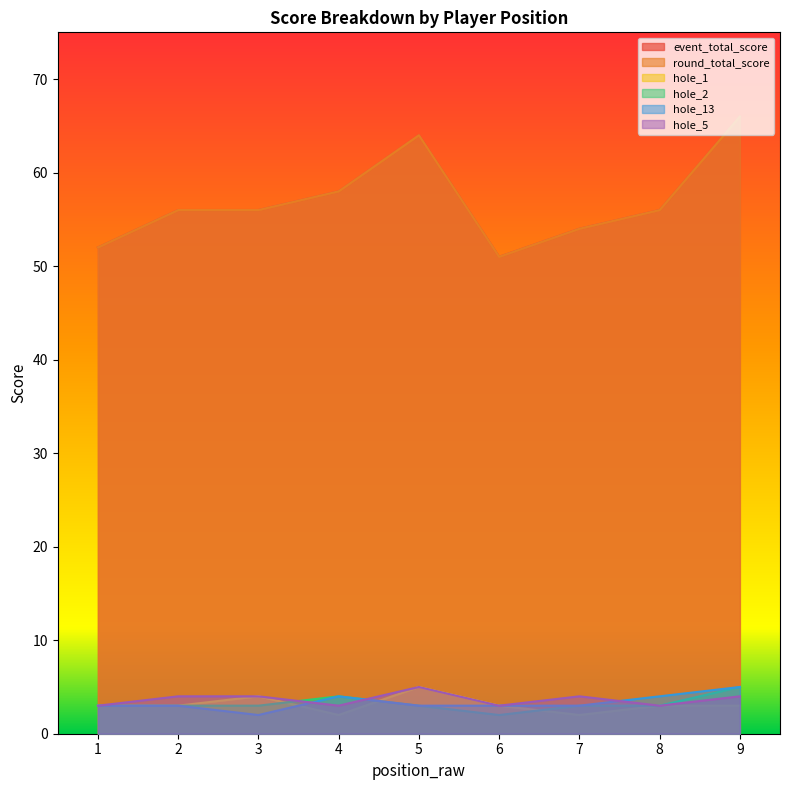

What is the total value across all series at 6?

113